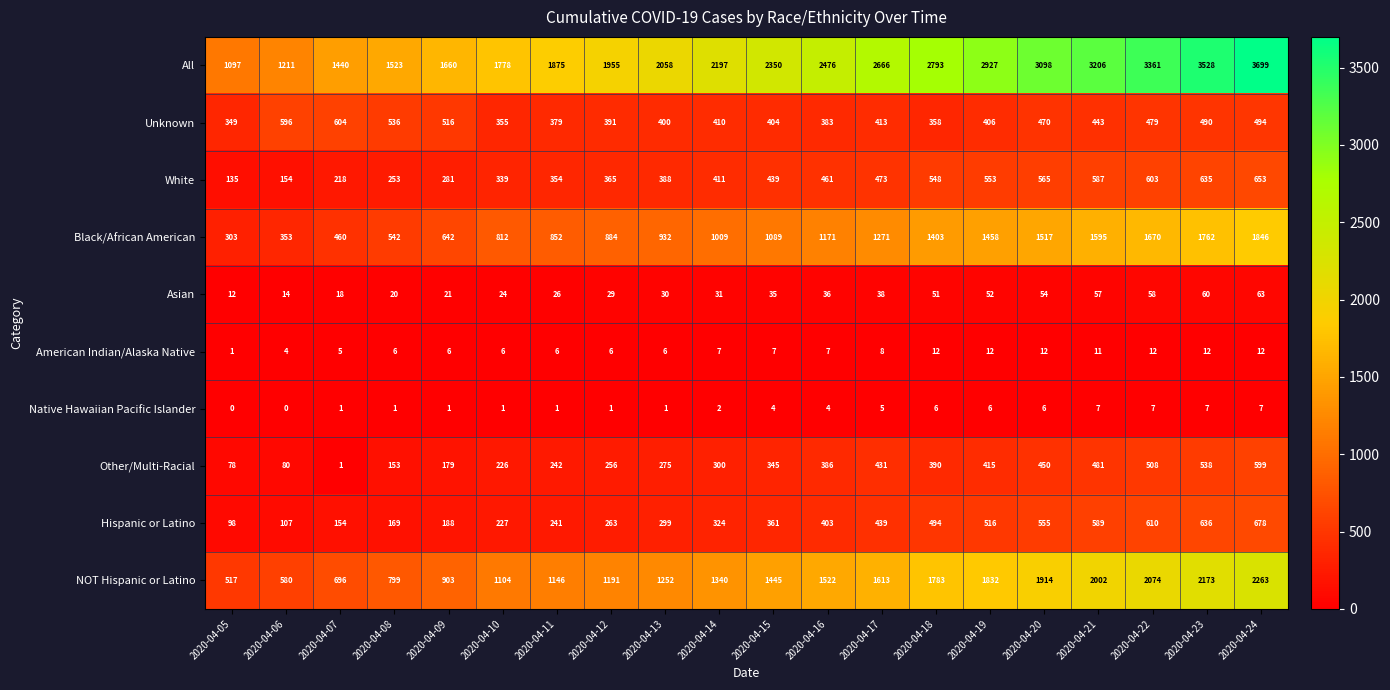

Rank the series by their maximum value, from highest to lowest.

All, NOT Hispanic or Latino, Black/African American, Hispanic or Latino, White, Unknown, Other/Multi-Racial, Asian, American Indian/Alaska Native, Native Hawaiian Pacific Islander